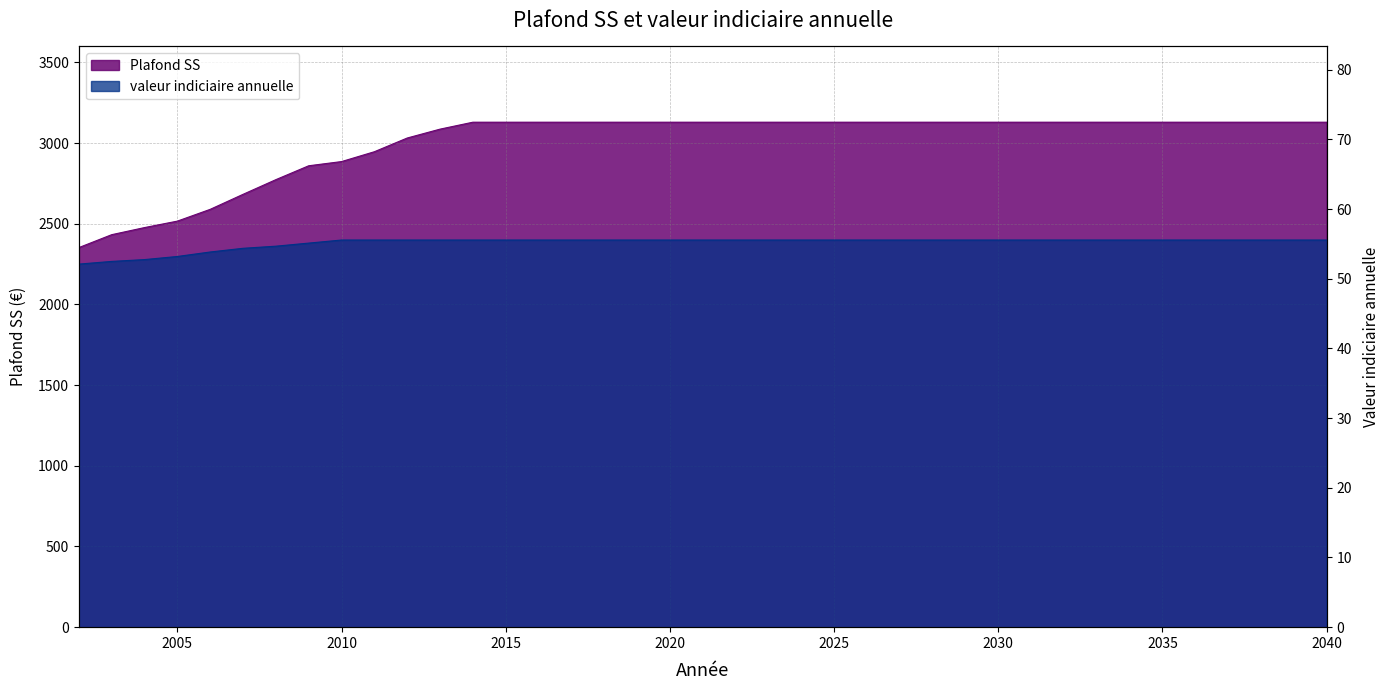

True or false: valeur indiciaire annuelle and Plafond SS cross at least once.

False